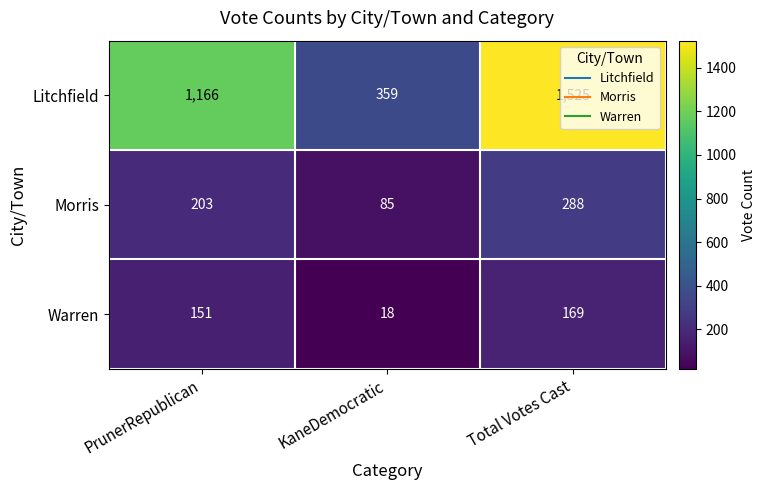

What is the lowest value of the Morris series?

85